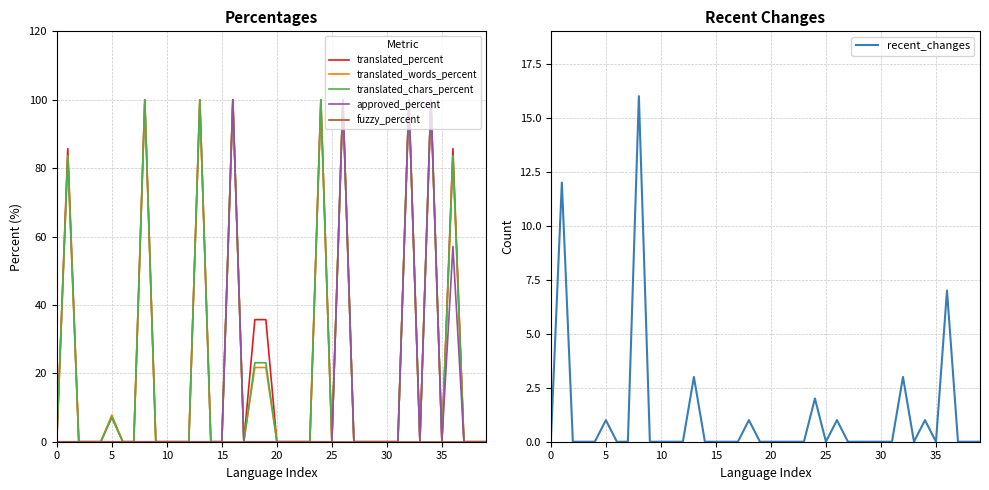

How many values in translated_percent are above zero?

12